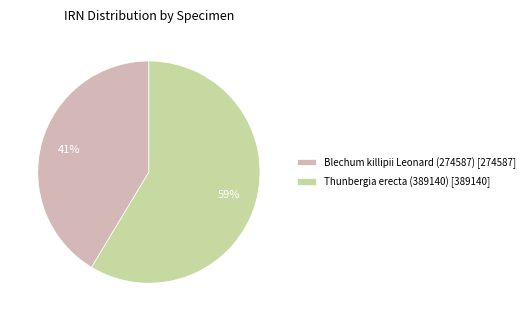

How many segments does this pie chart have?

2